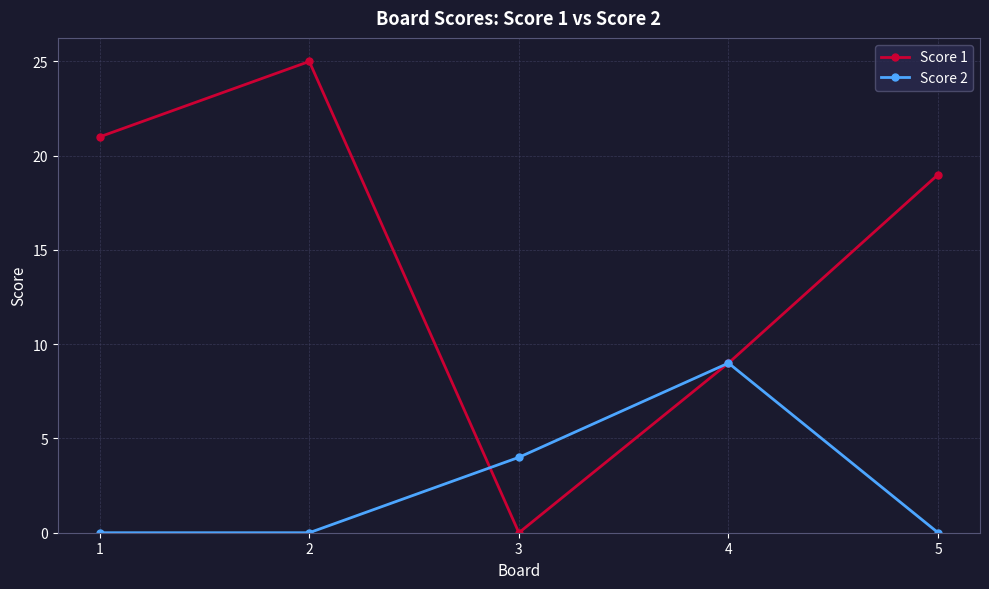

How many categories are shown in the chart?

5